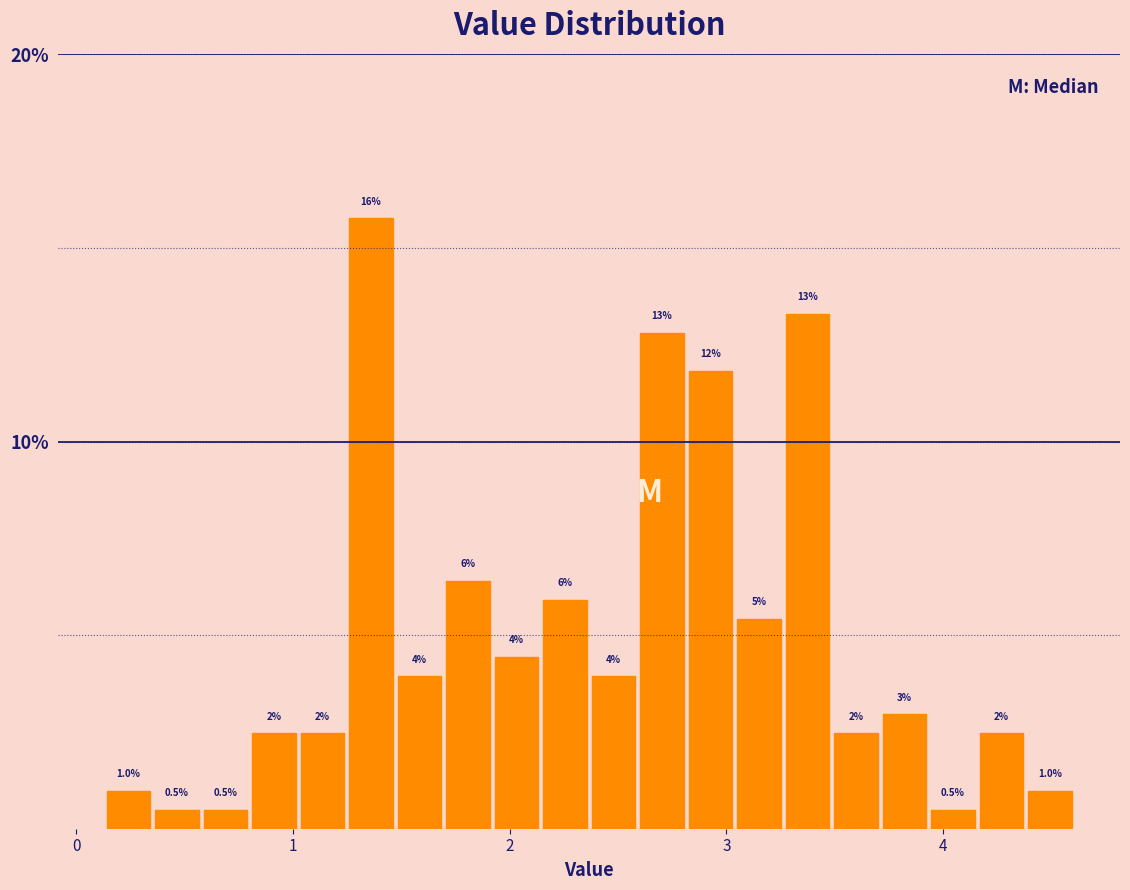

Read against the x-axis, roughly where is the centre of the tallest bar?

1.4